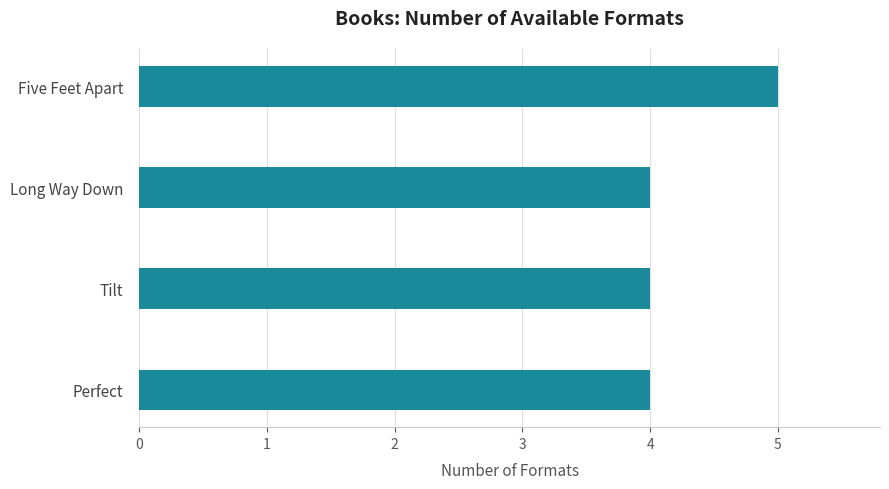

Reading top to bottom, list all the values displayed in this chart.

Five Feet Apart=5	Long Way Down=4	Tilt=4	Perfect=4